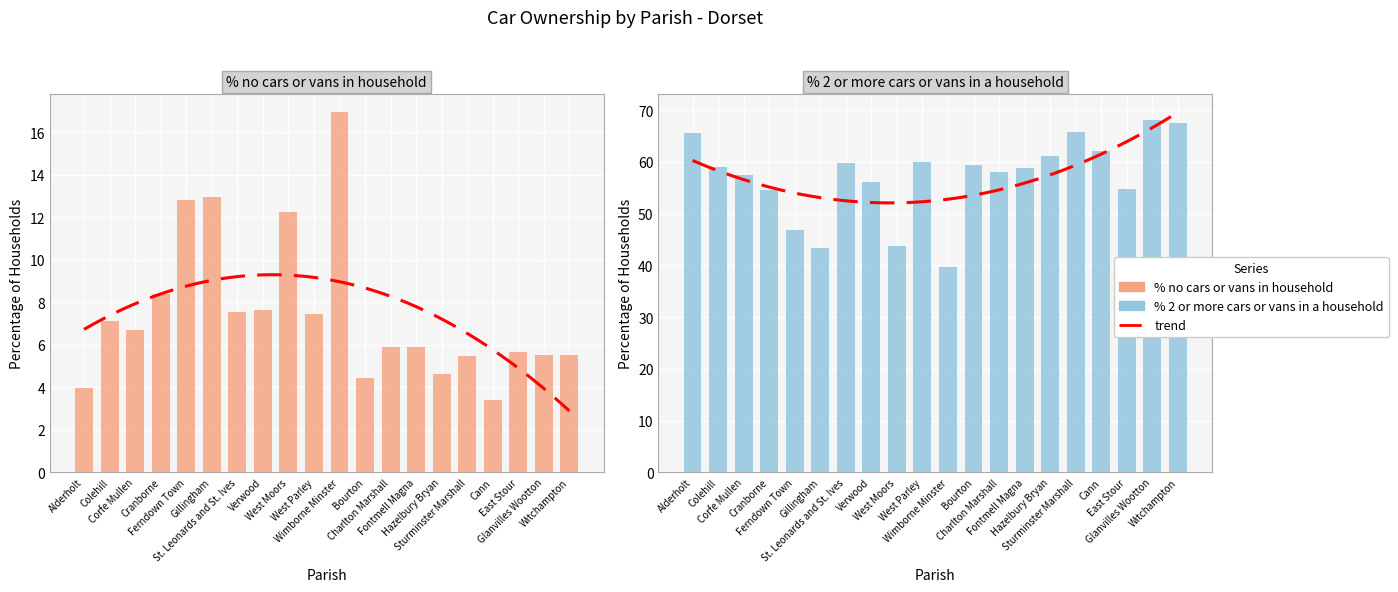

What is the average value of the % no cars or vans in household series?

7.5